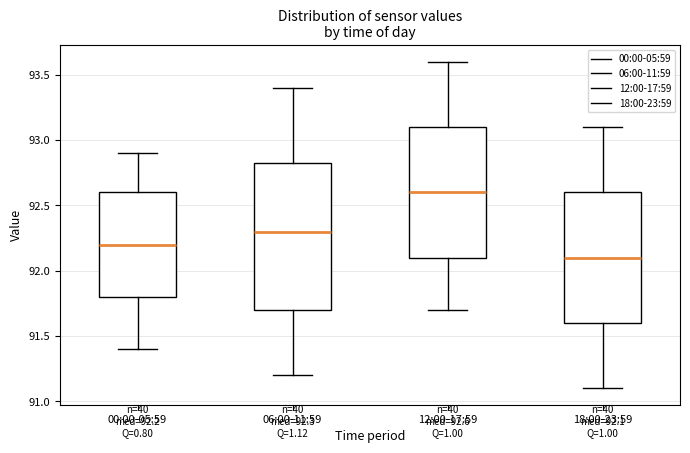

Which box is the tallest, from its lower edge to its upper edge?

06:00-11:59